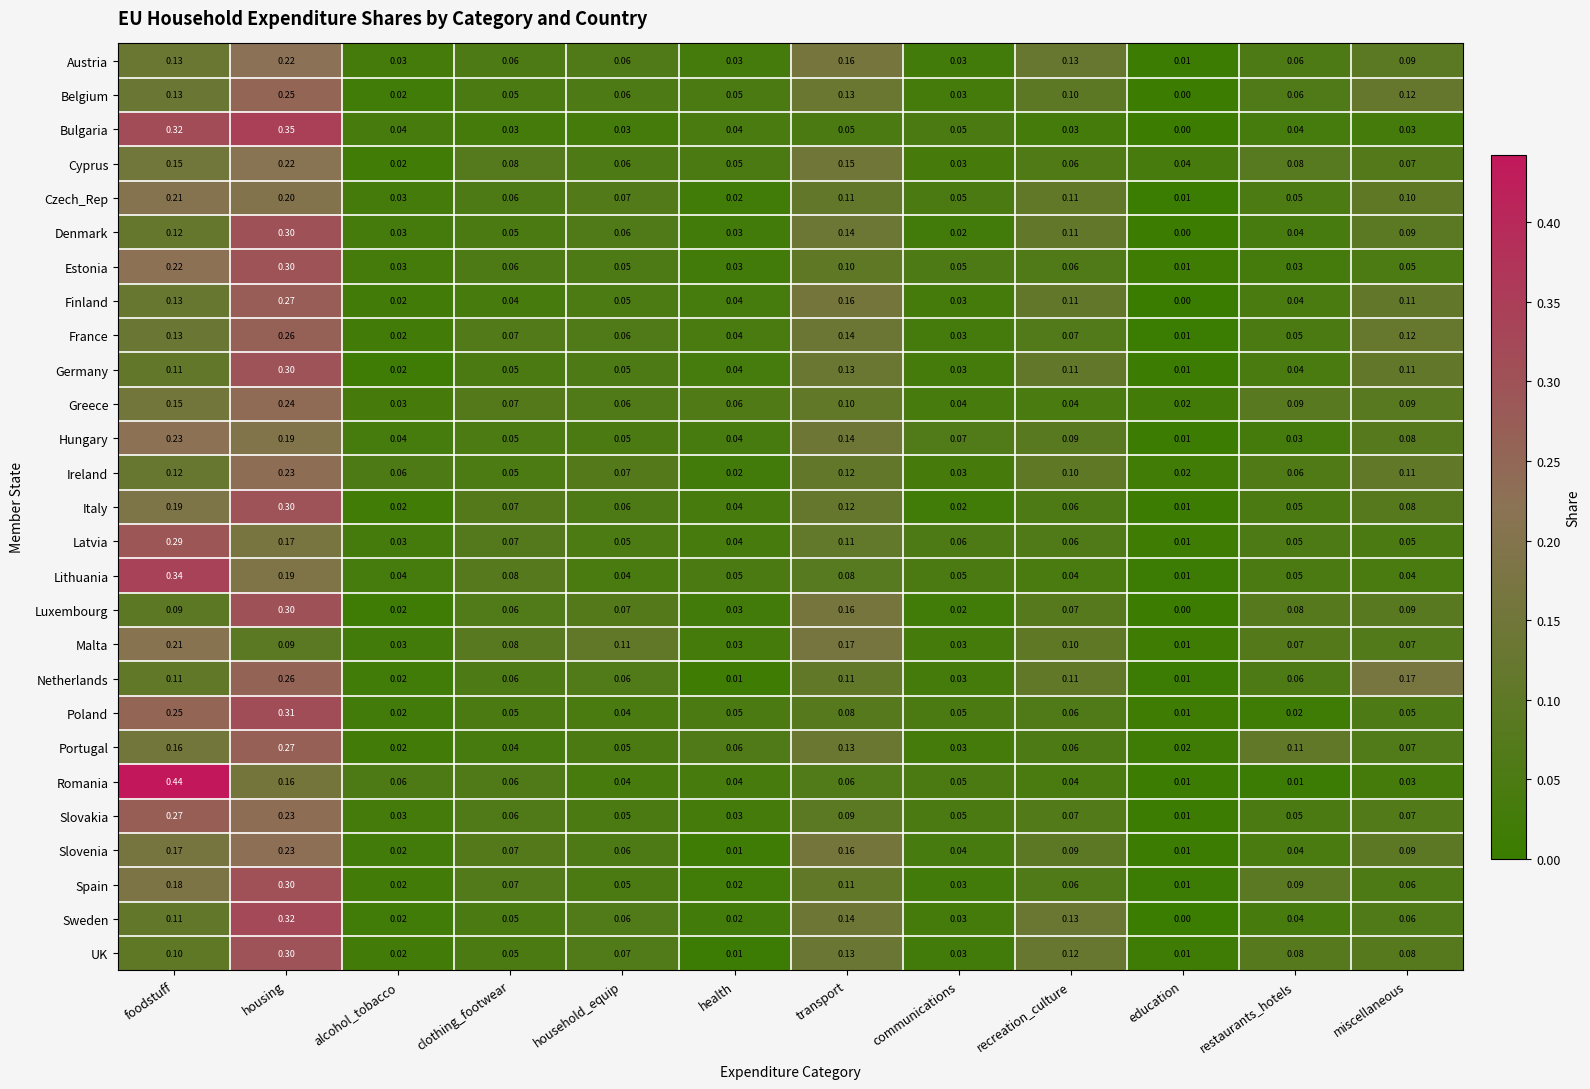

Which series has the widest spread of values?

Romania